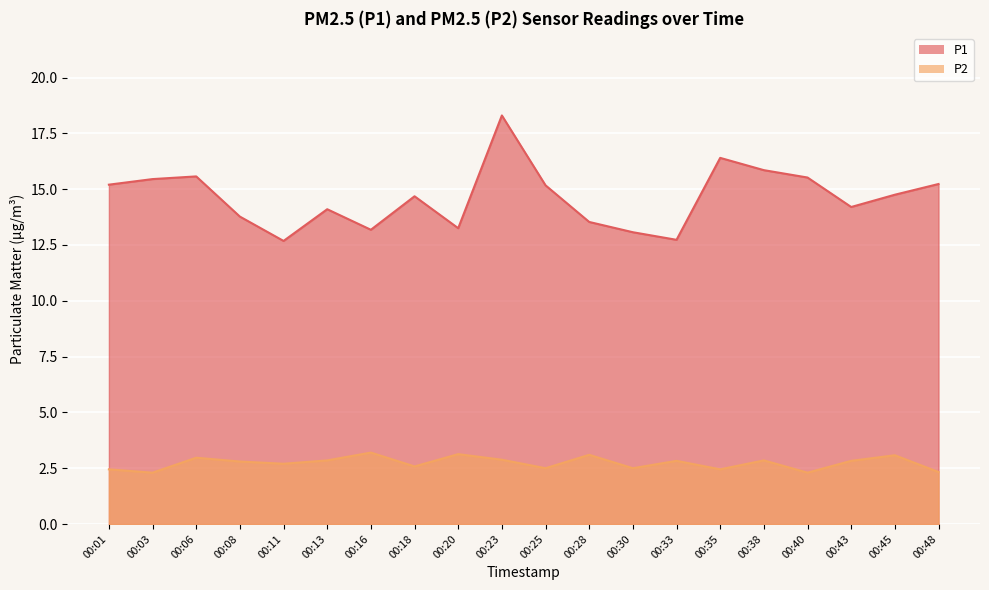

What is the sum of the P2 values at 00:13 and 00:11?

5.6